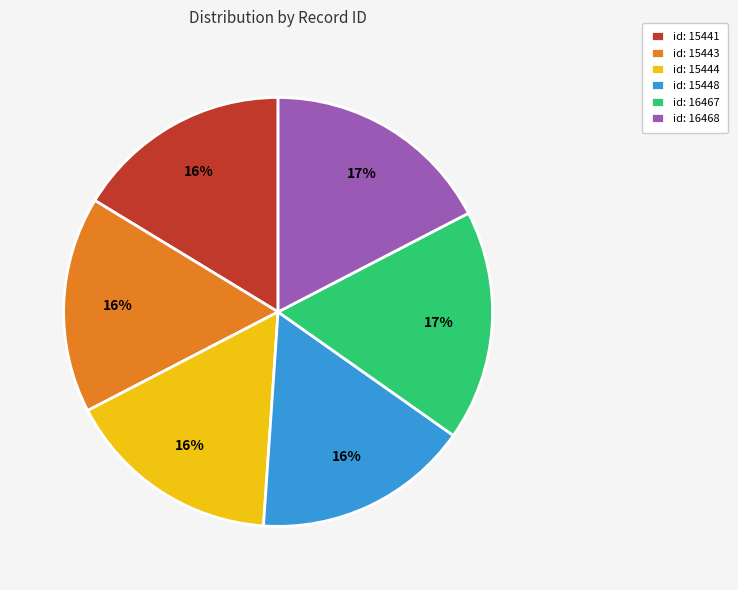

Approximately how many times larger is the value at id: 16468 compared to id: 15443?

1.1